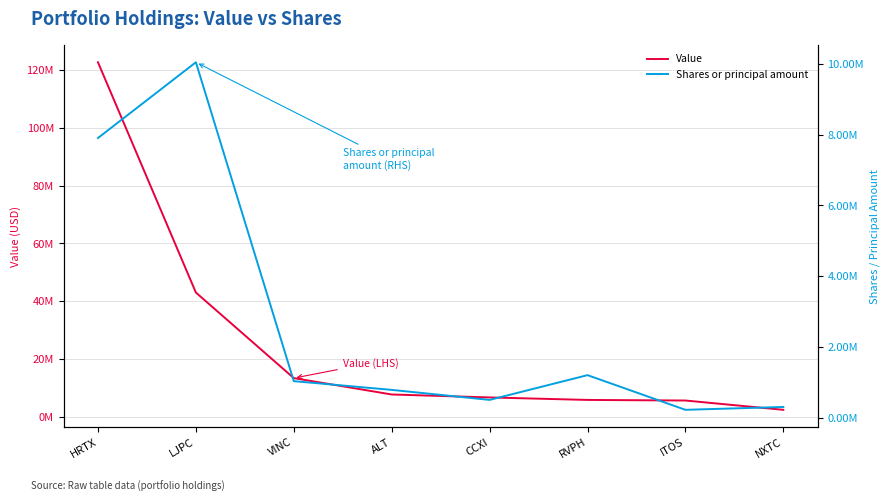

List the series in order of their overall mean, lowest first.

Shares or principal amount, Value